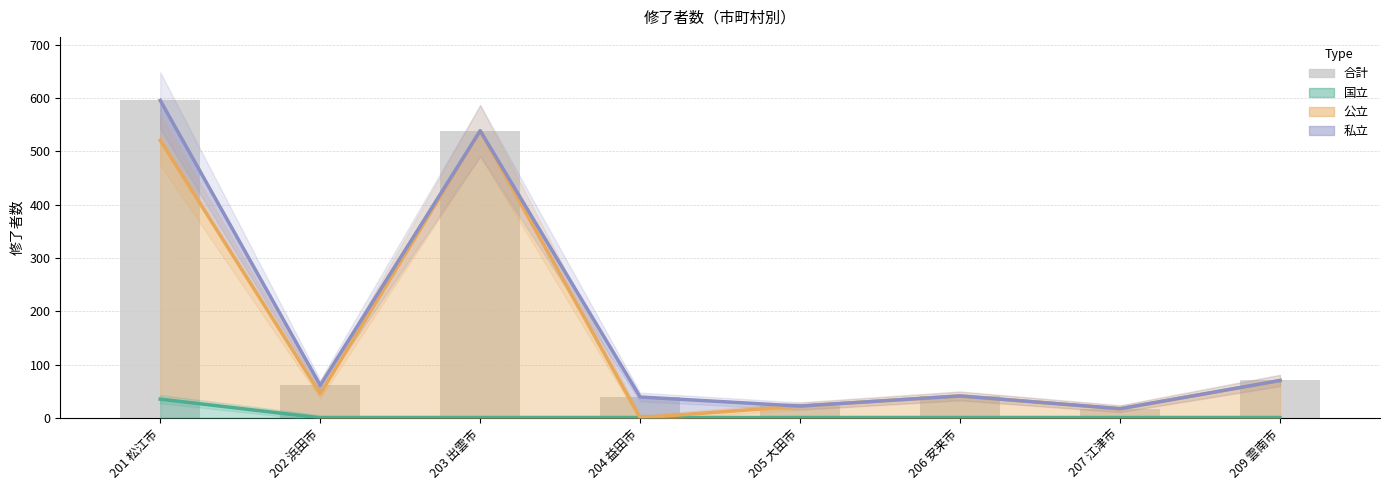

What is the sum of the values at 205 大田市 and 206 安来市?

63